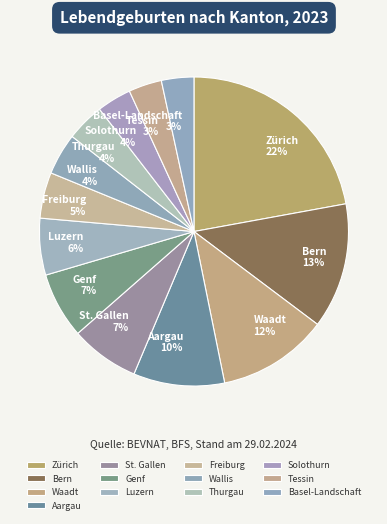

To the nearest percent, what portion does Tessin represent?

3%